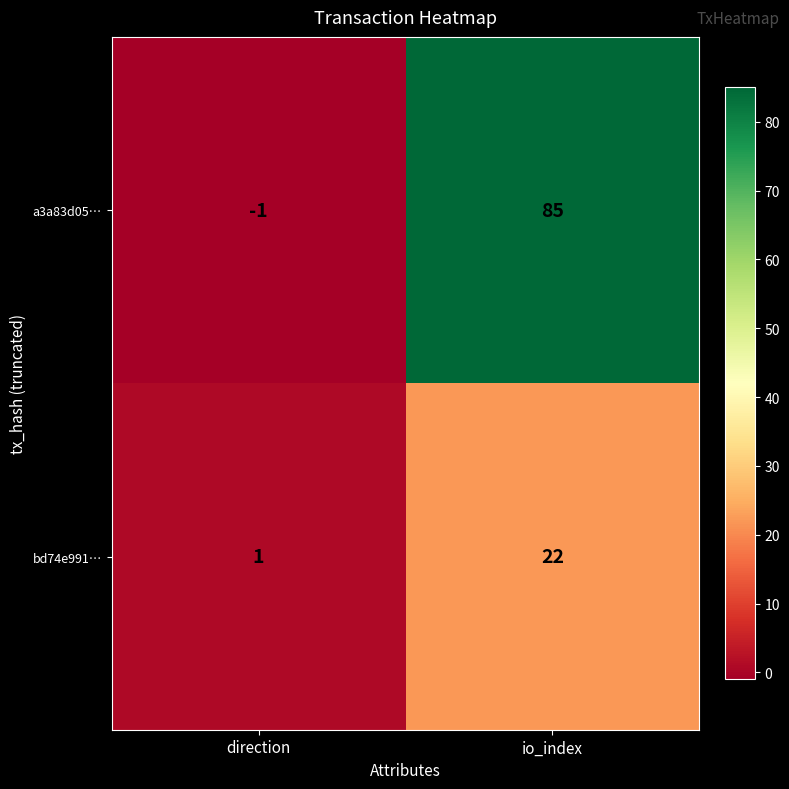

Reading left to right, transcribe all the data shown in this chart.

a3a83d05…: direction=-1	io_index=85
bd74e991…: direction=1	io_index=22